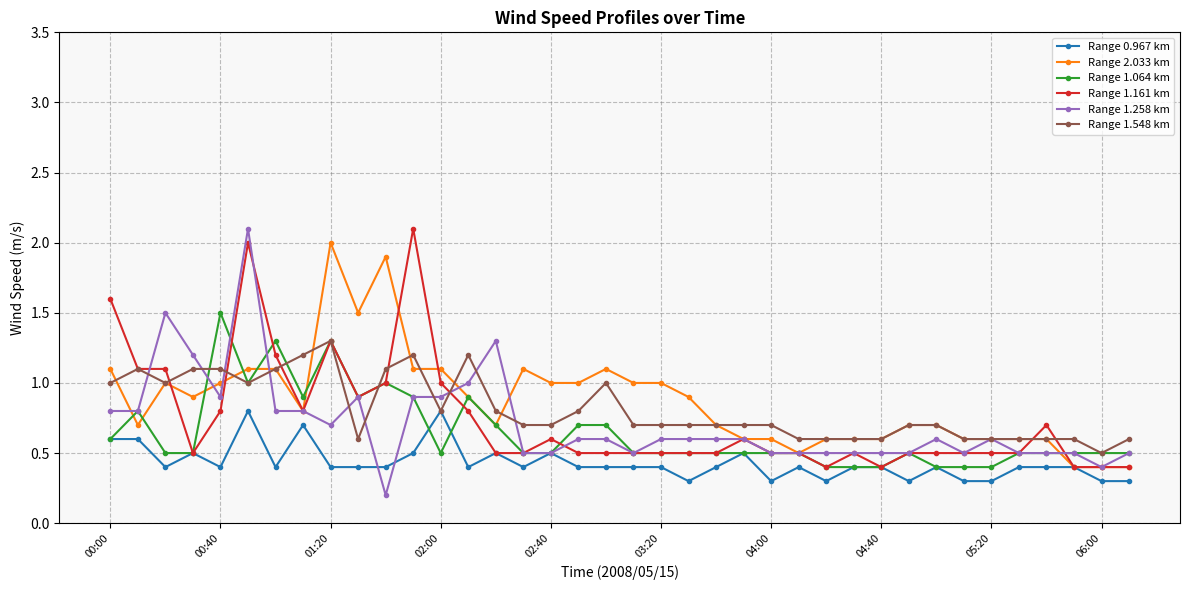

What is the maximum value for Range 1.258 km?

2.1